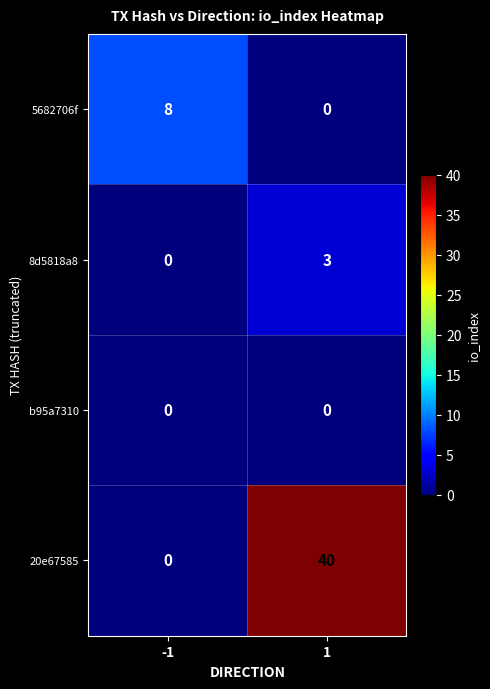

Is it true that 5682706f equals 8 at -1?

True